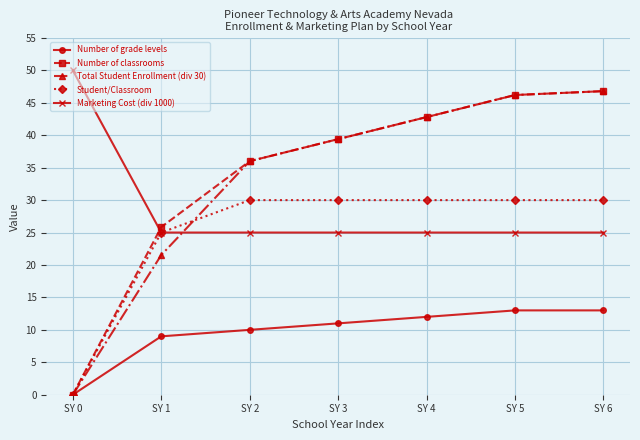

The value of Marketing Cost (div 1000) at SY 3 is 6.9. True or false?

False